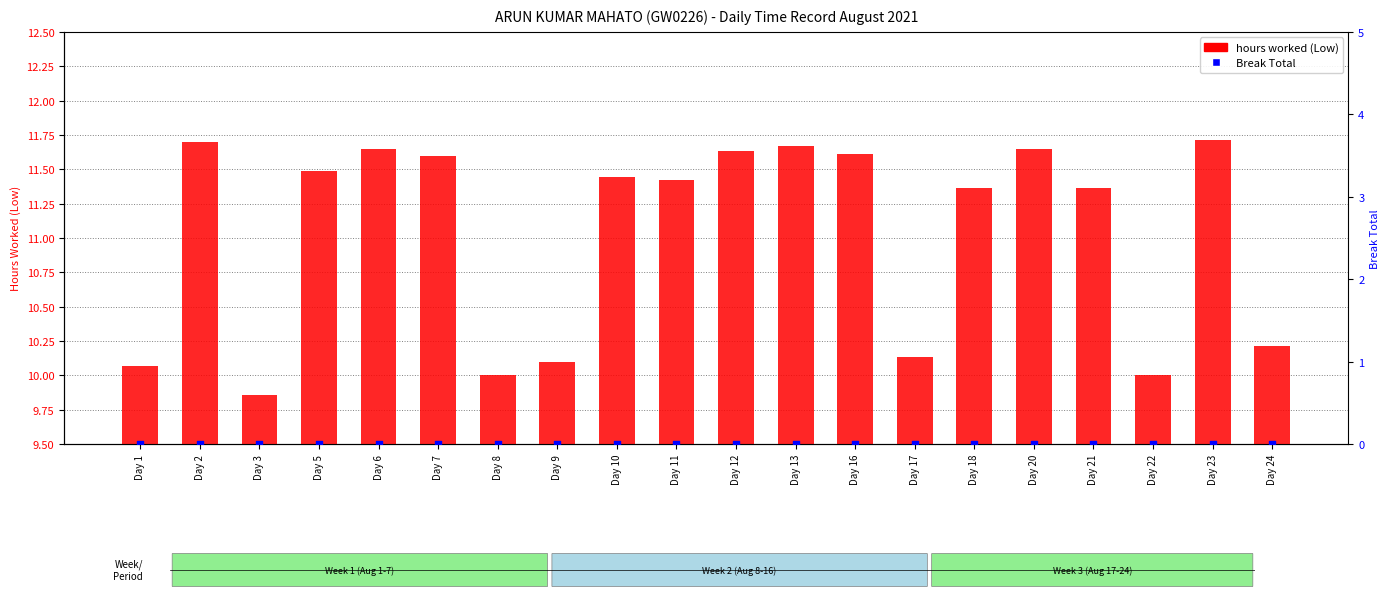

Which series contains the lowest Y value?

Break Total